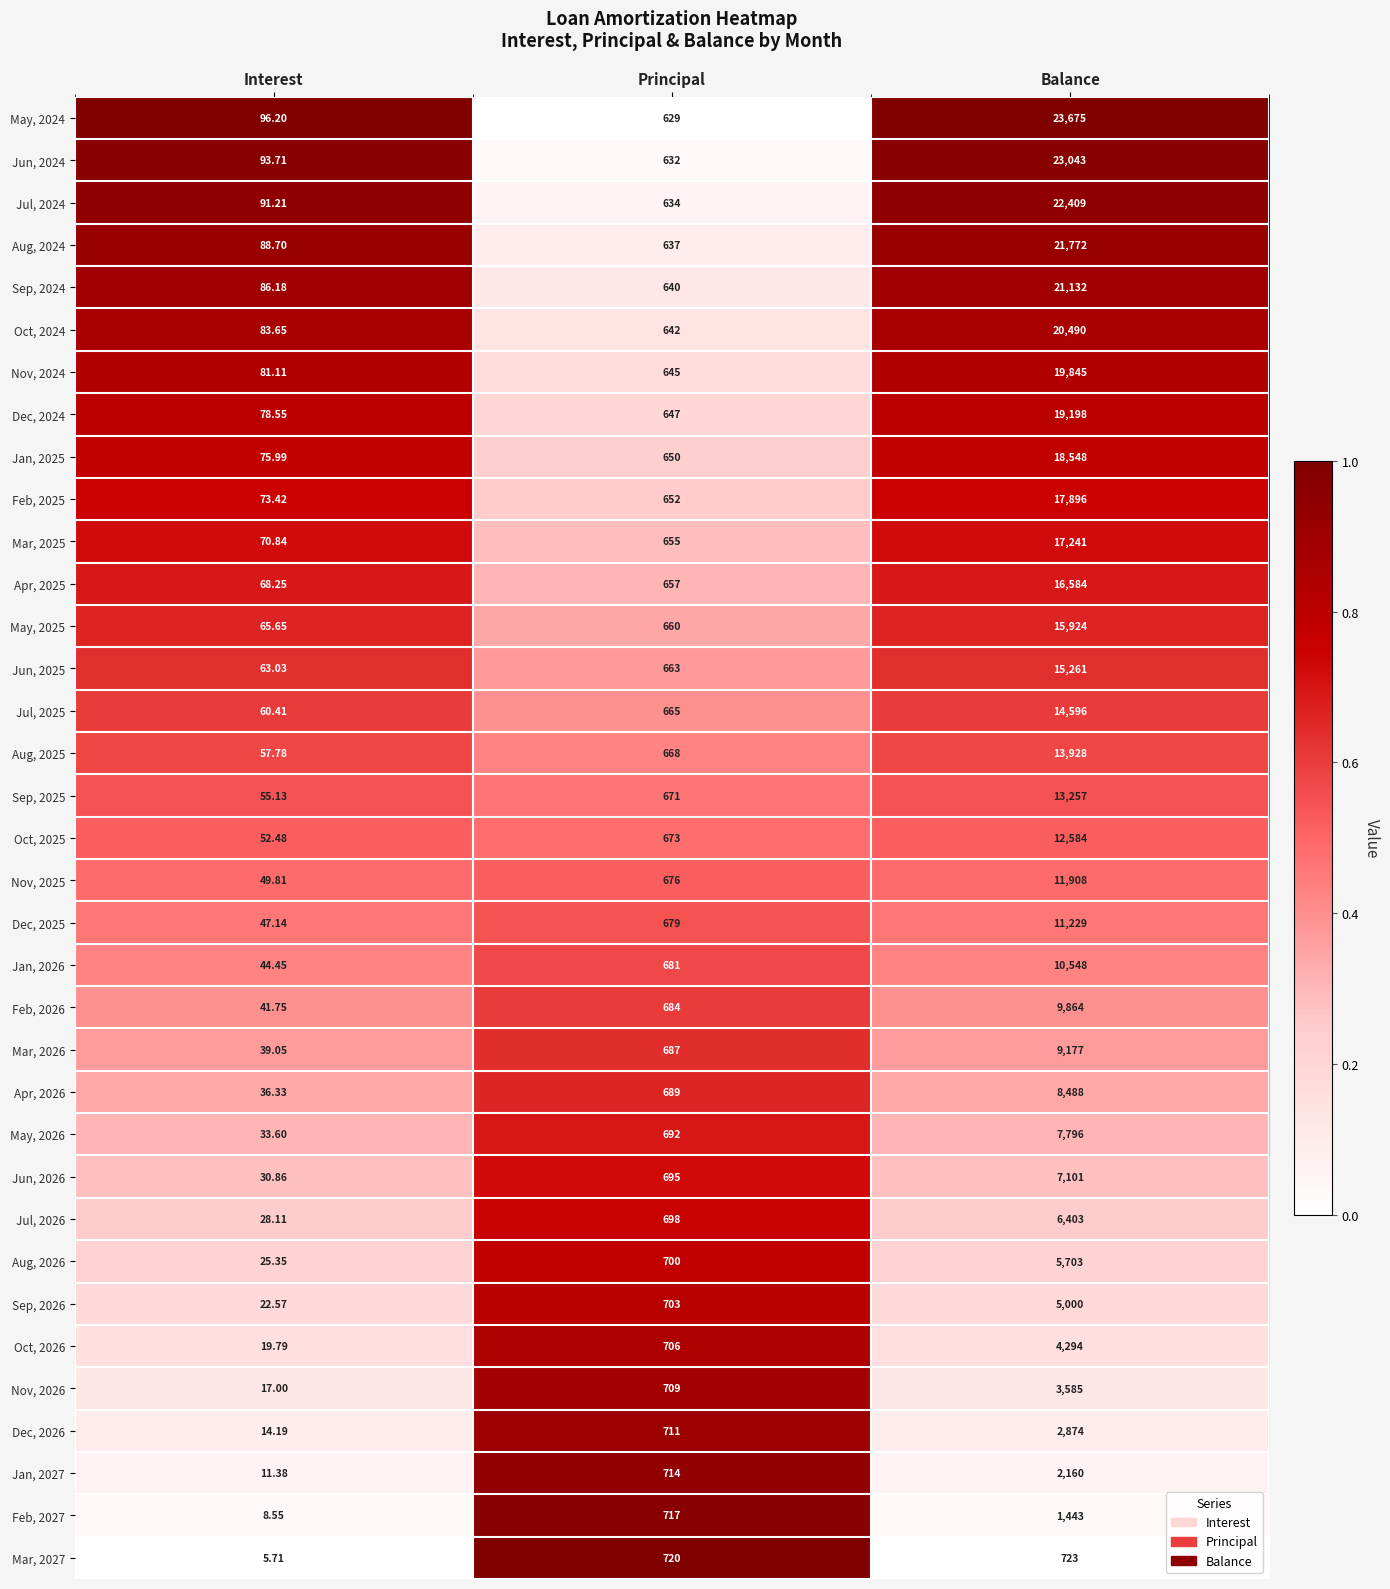

At which label does Sep, 2025 reach its minimum?

Interest